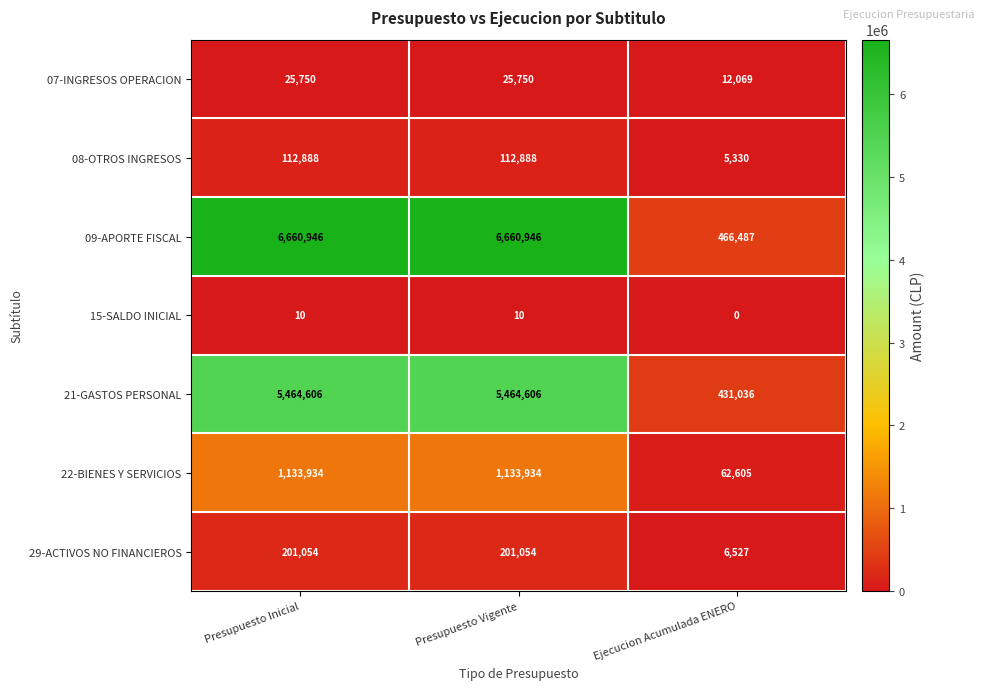

Count the number of categories in the chart.

3